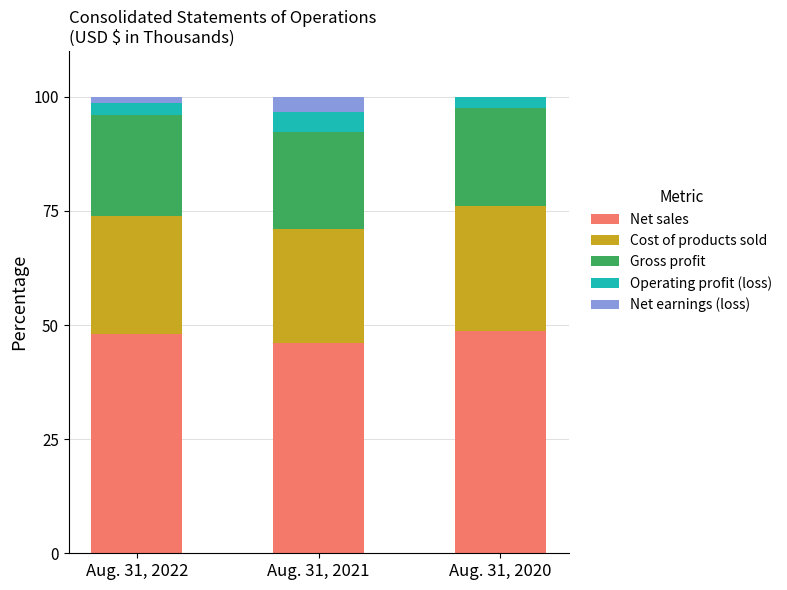

What is the highest value of the Net sales series?

48.8